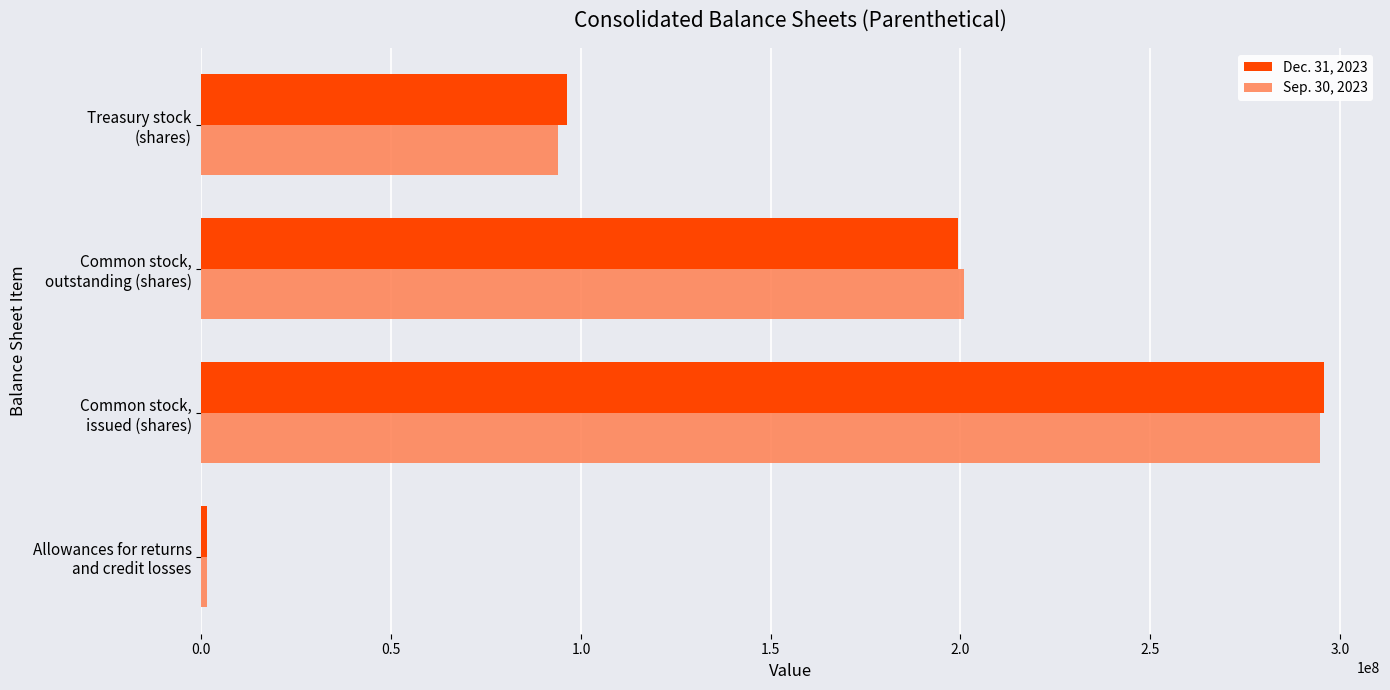

Rank the series by their average value, from highest to lowest.

Dec. 31, 2023, Sep. 30, 2023